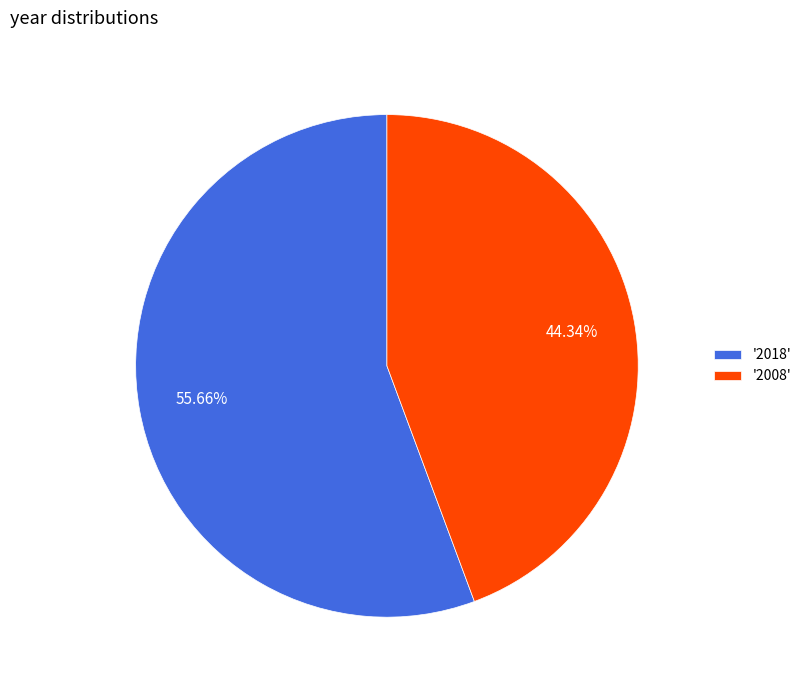

Does any single category account for the majority?

Yes